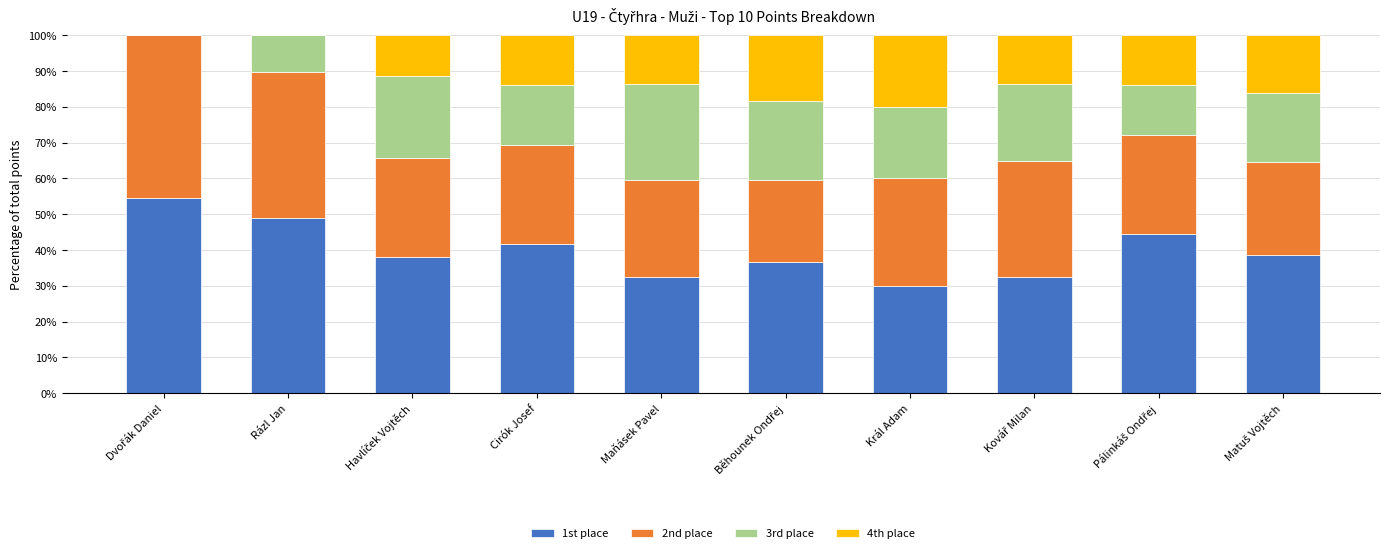

Count the number of categories in the chart.

10